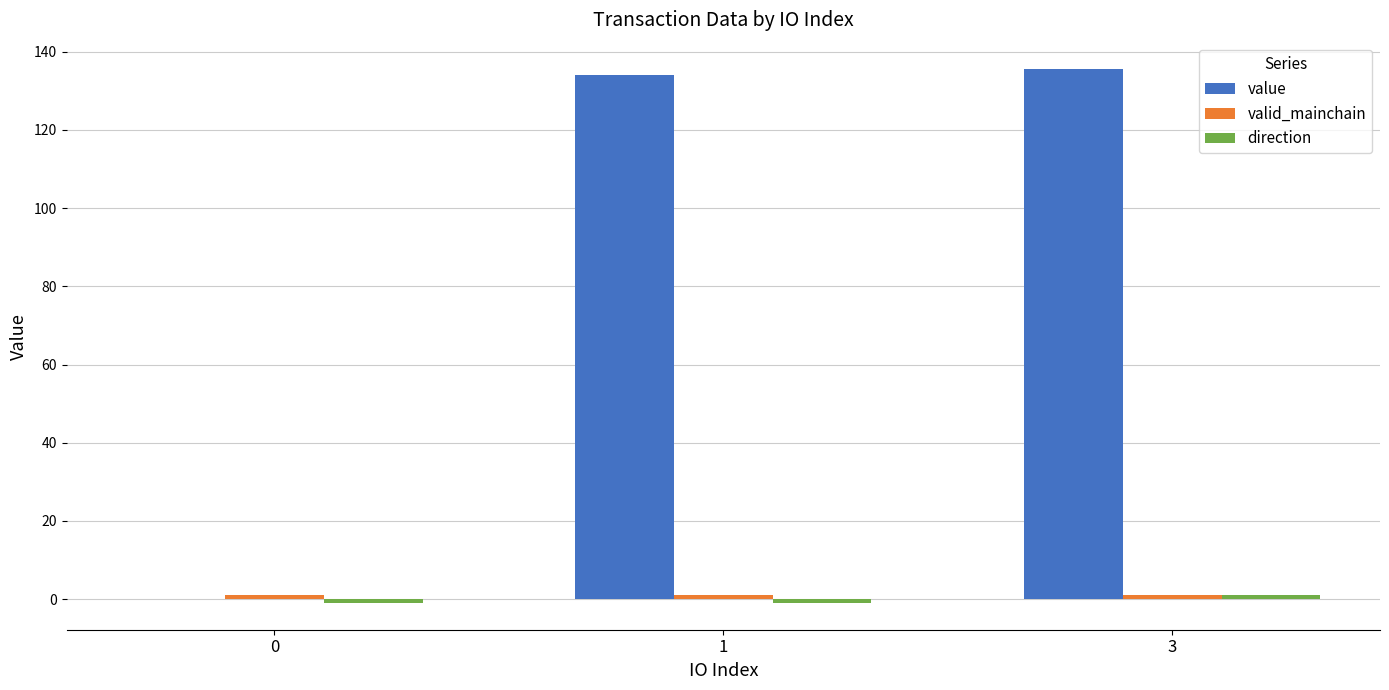

Which series has the largest total across all categories?

value